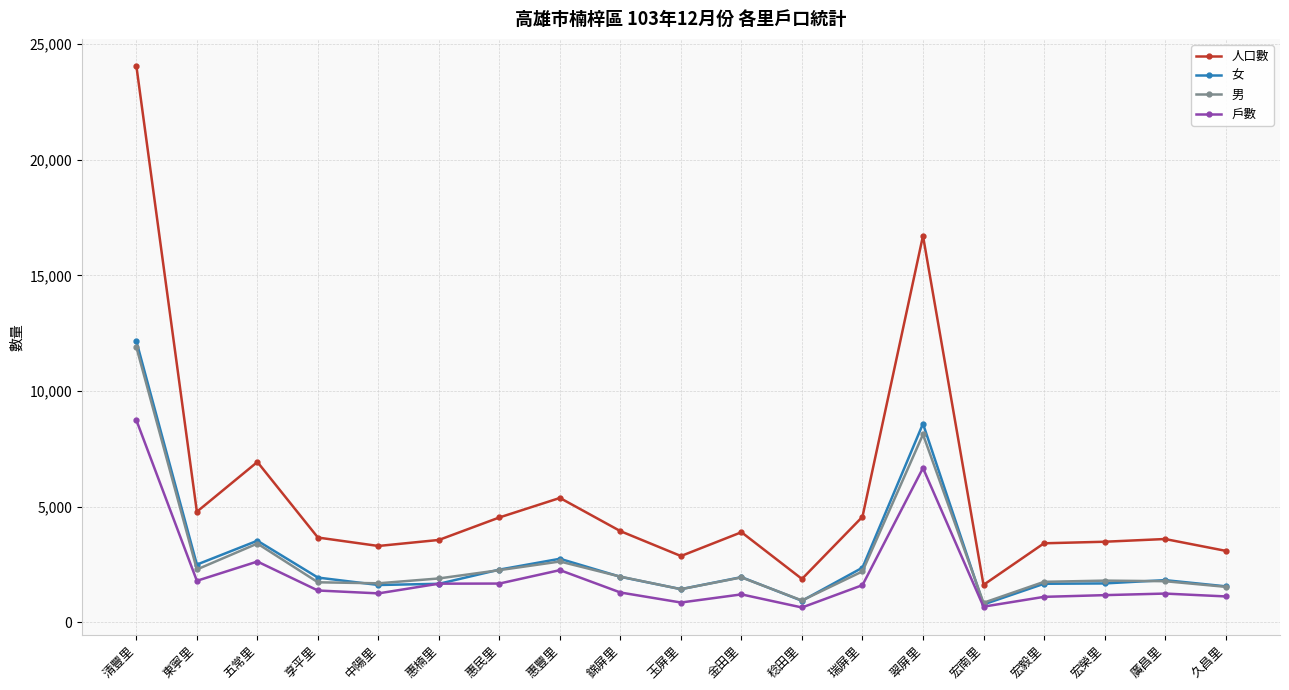

What is the value of the 男 point at the 18th from the left?

1778